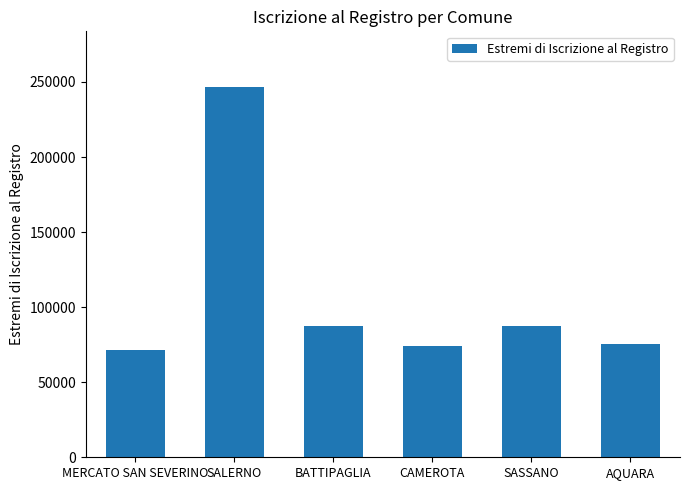

The chart shows a value of 246728 at SALERNO. True or false?

True